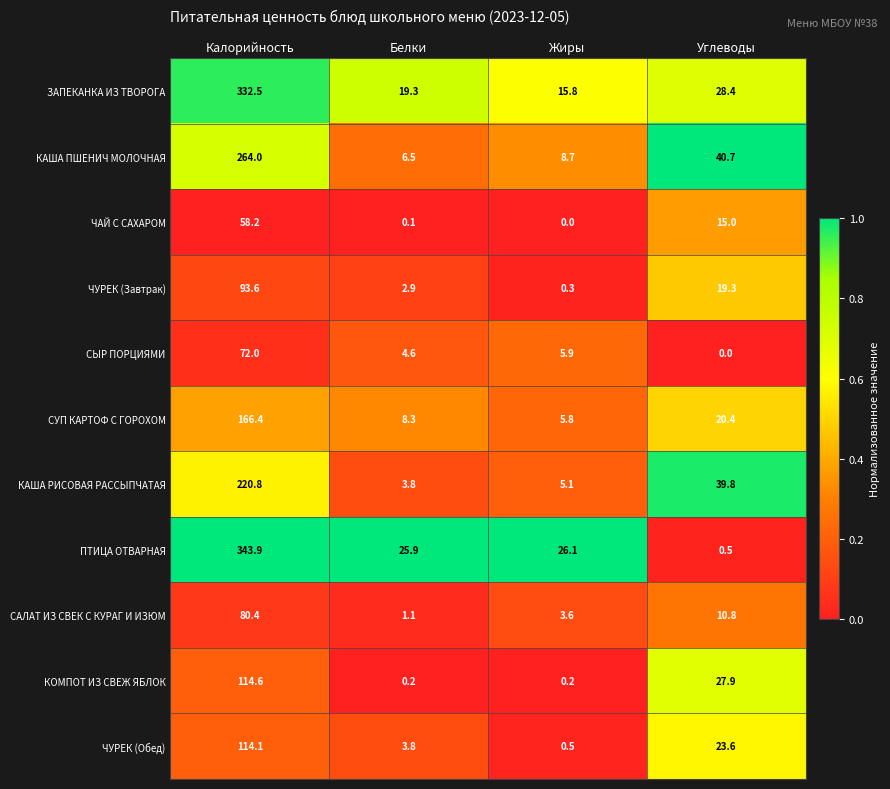

Between Белки and Углеводы, which series saw the biggest shift?

КАША РИСОВАЯ РАССЫПЧАТАЯ